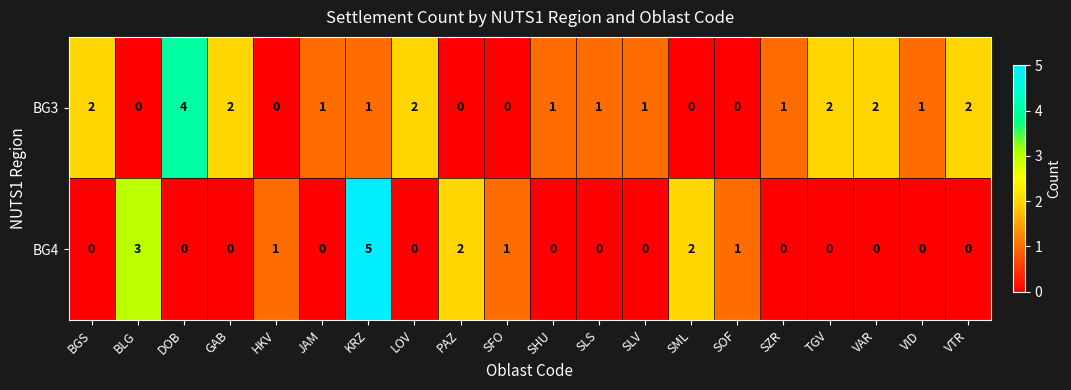

What is the sum of all BG4 values?

15